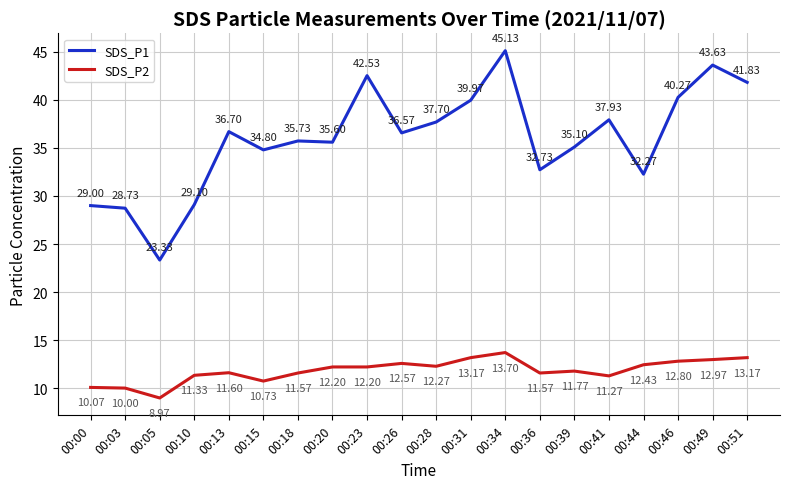

Is it true that SDS_P2 equals 18.0 at 00:31?

False